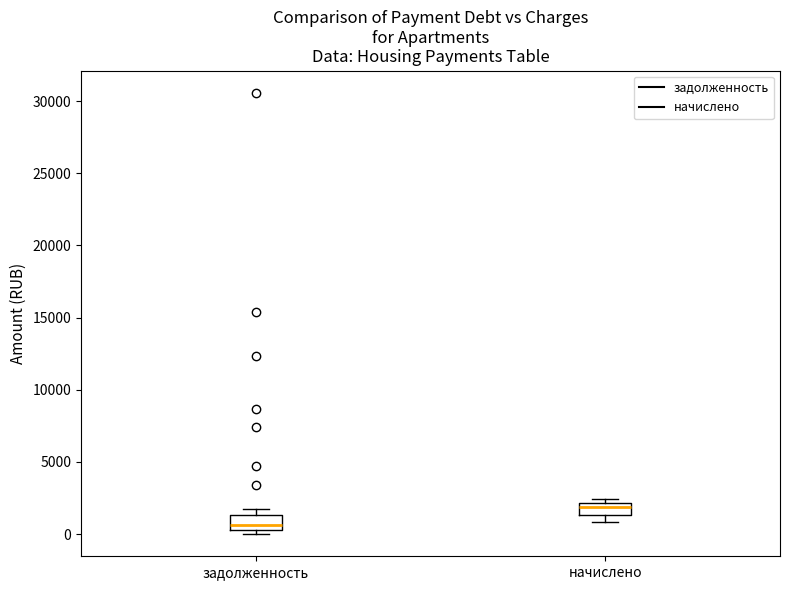

Which box has the lowest median line?

задолженность